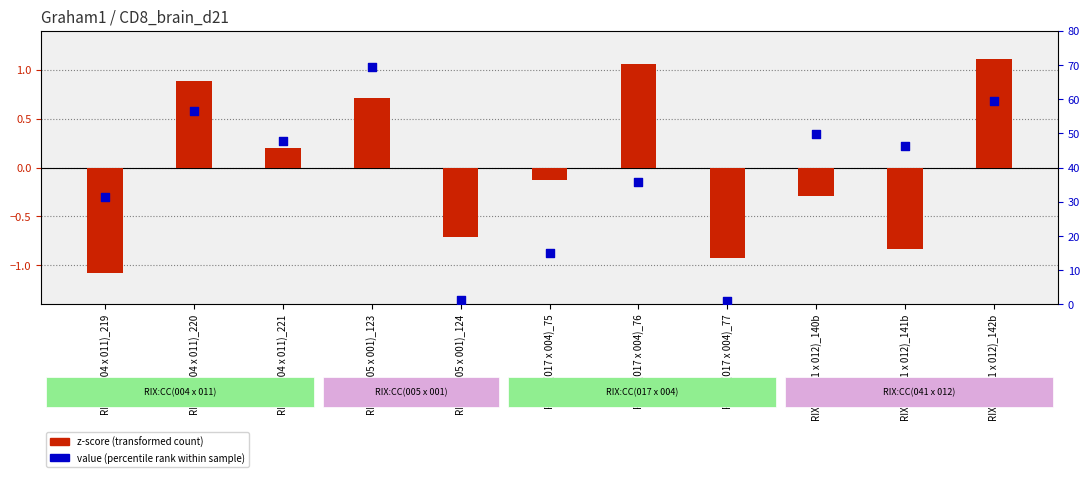

What are all the series names shown in the legend?

z-score (transformed count), value (percentile rank)